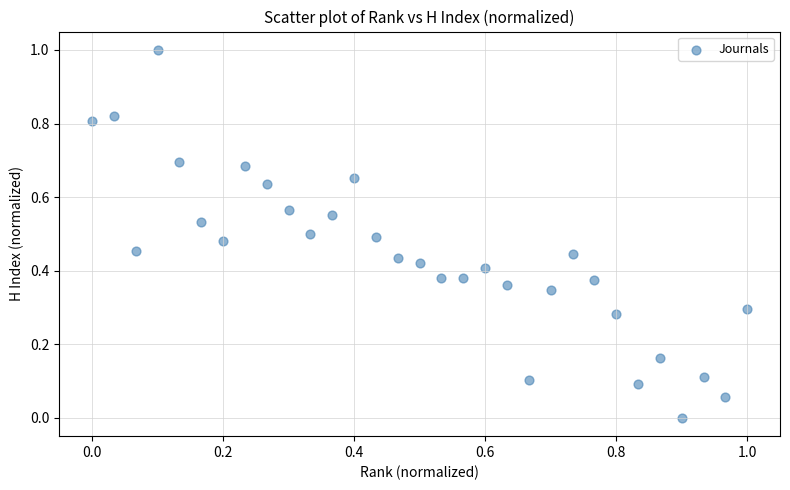

What is the range of Y values (max minus min)?

1.0